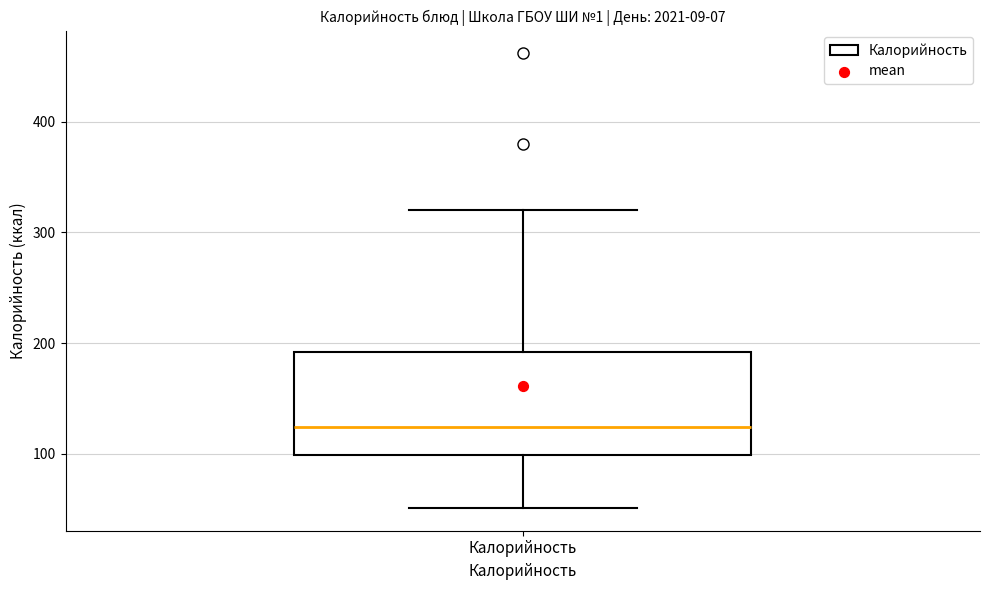

Transcribe this box plot: give where the median line is, the range the box spans, and where the two whiskers end, as read against the y-axis. The values are not printed on the chart, so give them approximately, as read against the axis.

median 120, box 100 to 190, whiskers 50 to 320